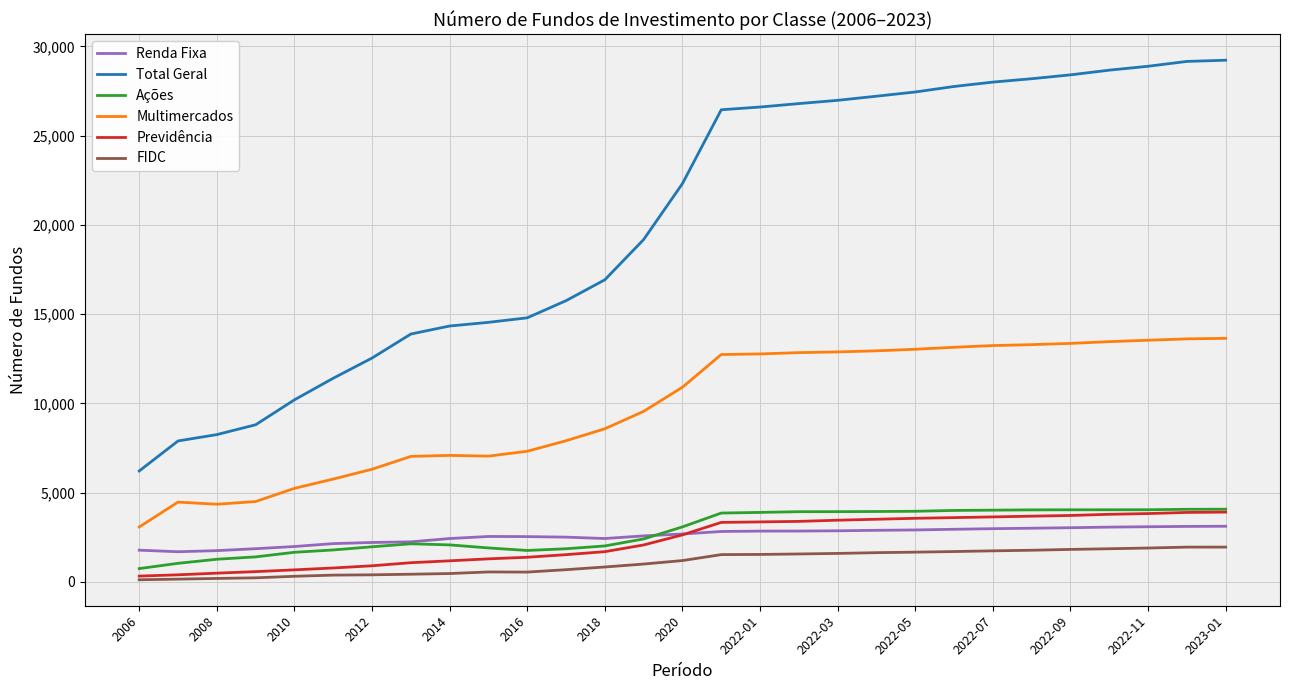

True or false: Ações and Multimercados intersect in this chart.

False